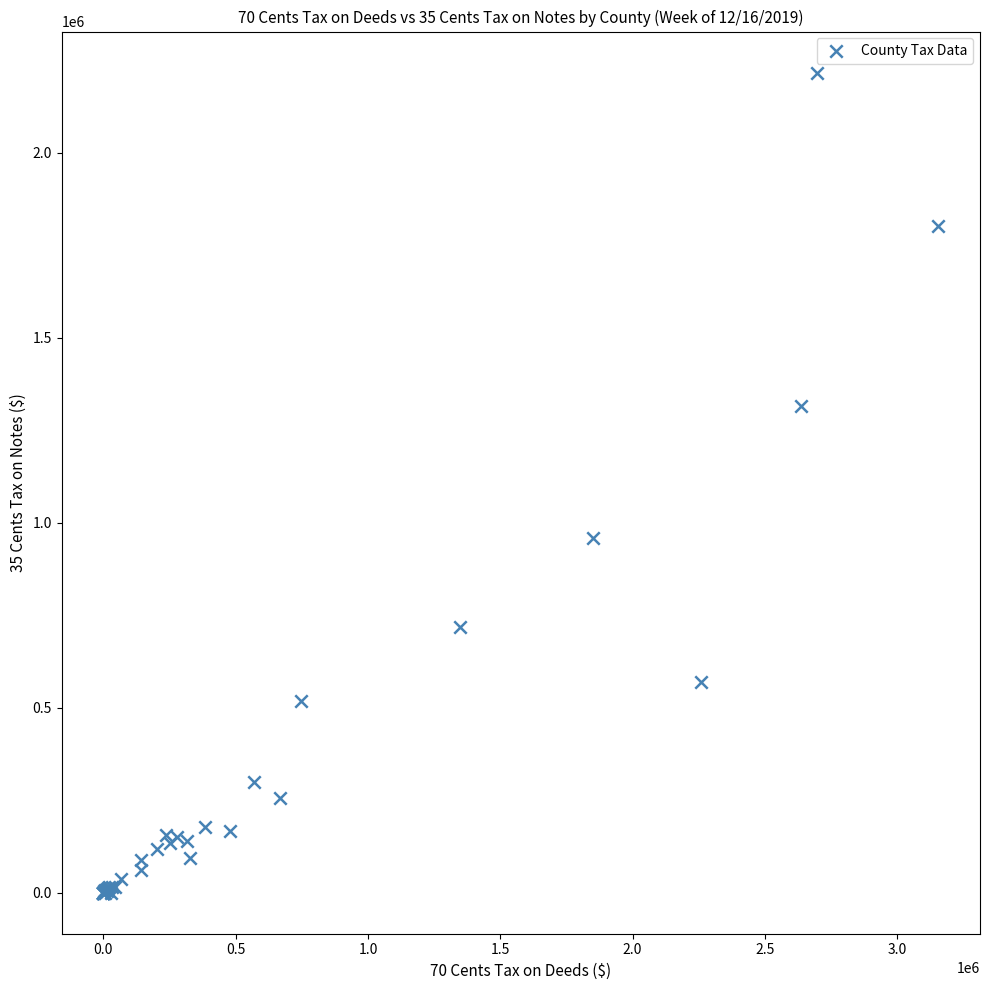

What Y value in the scatter plot is closest to 1108742?

958857.2